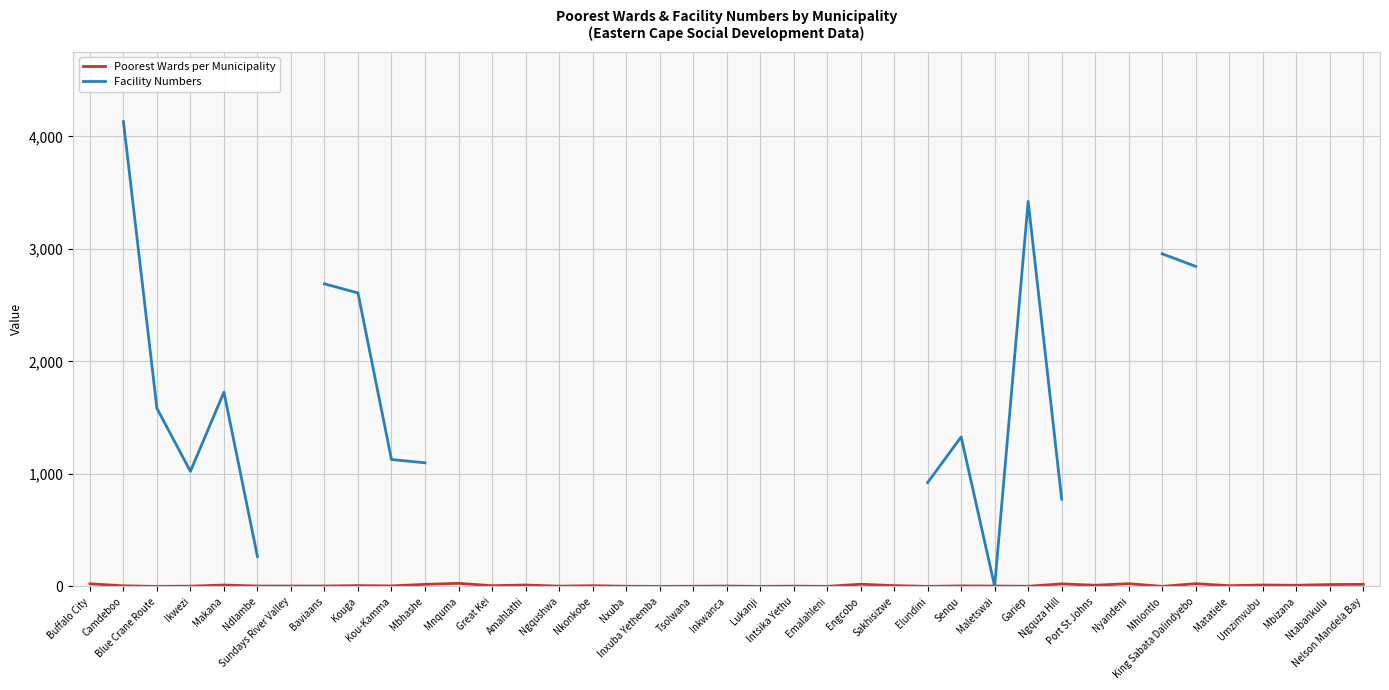

Is it true that Facility Numbers equals 1023.0 at Ikwezi?

True